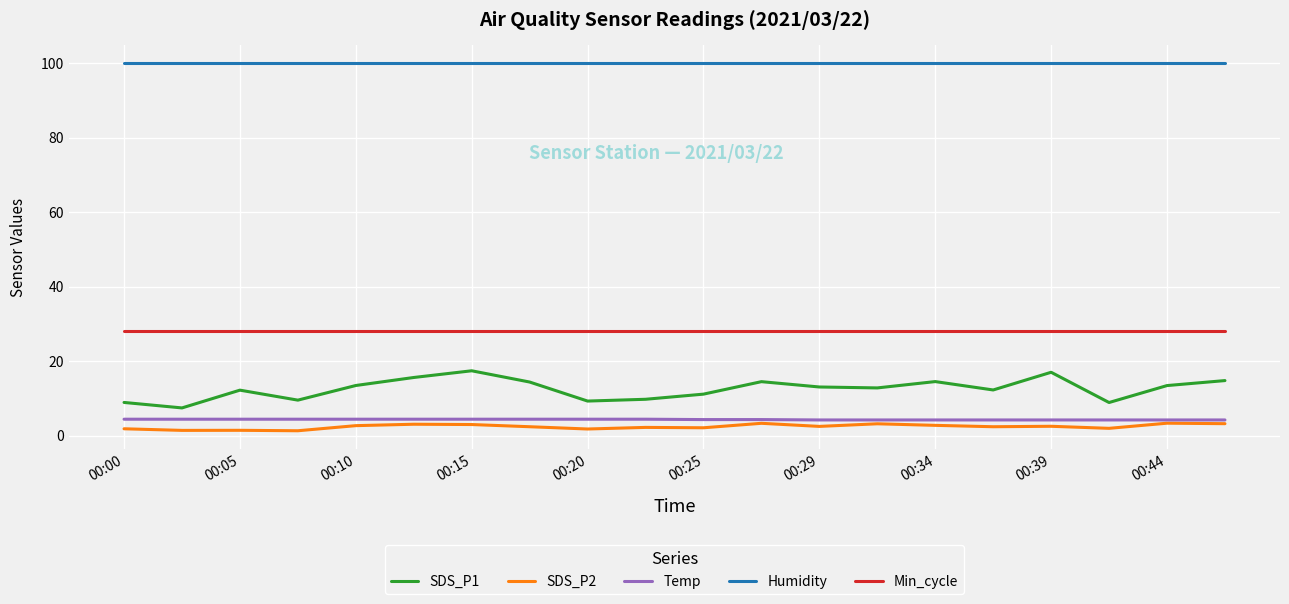

True or false: SDS_P1 and Humidity intersect in this chart.

False